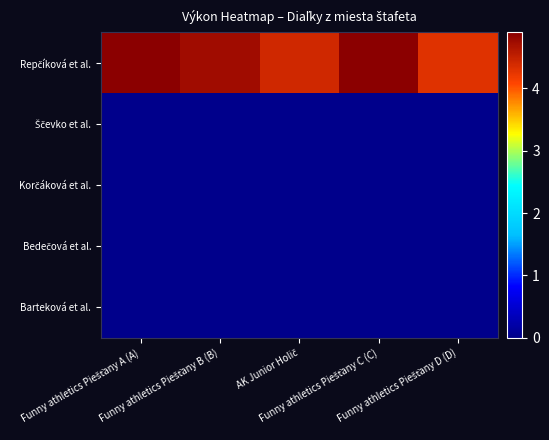

How many series are shown in this chart?

5